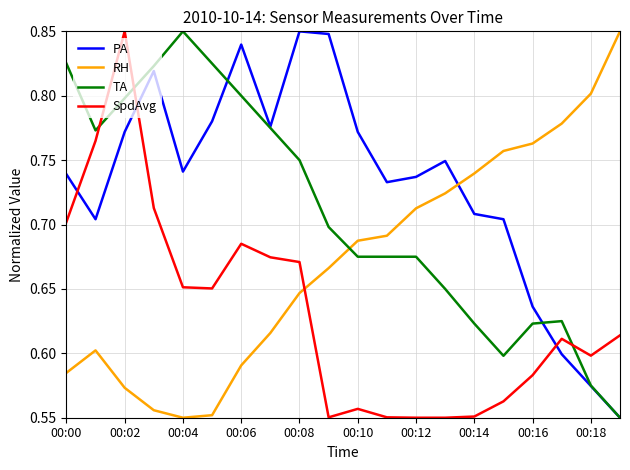

Which series has the largest total across all categories?

PA